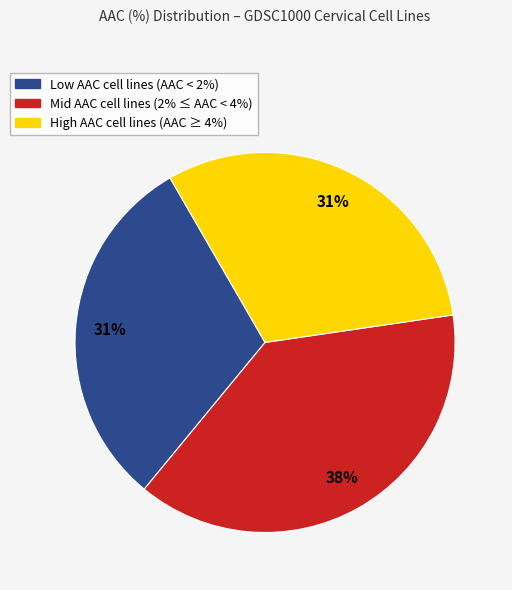

Is there a majority slice in this chart?

No